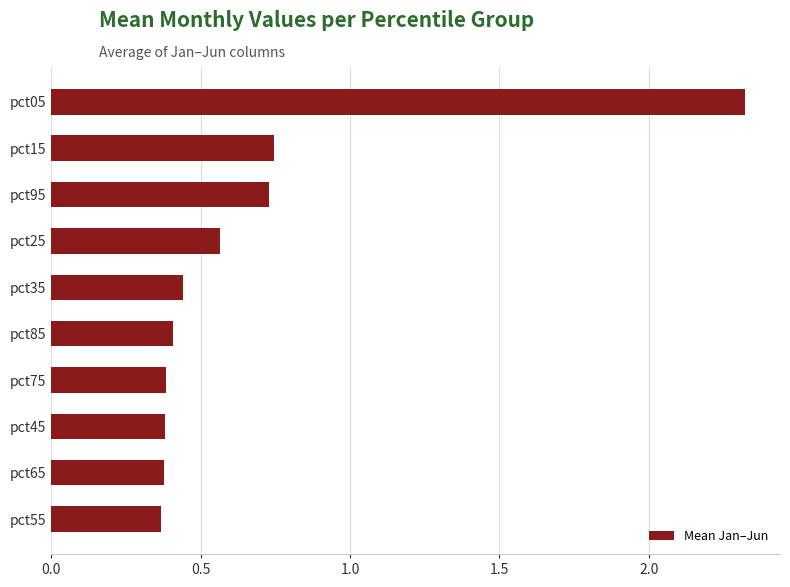

What is the sum of all values?

6.7